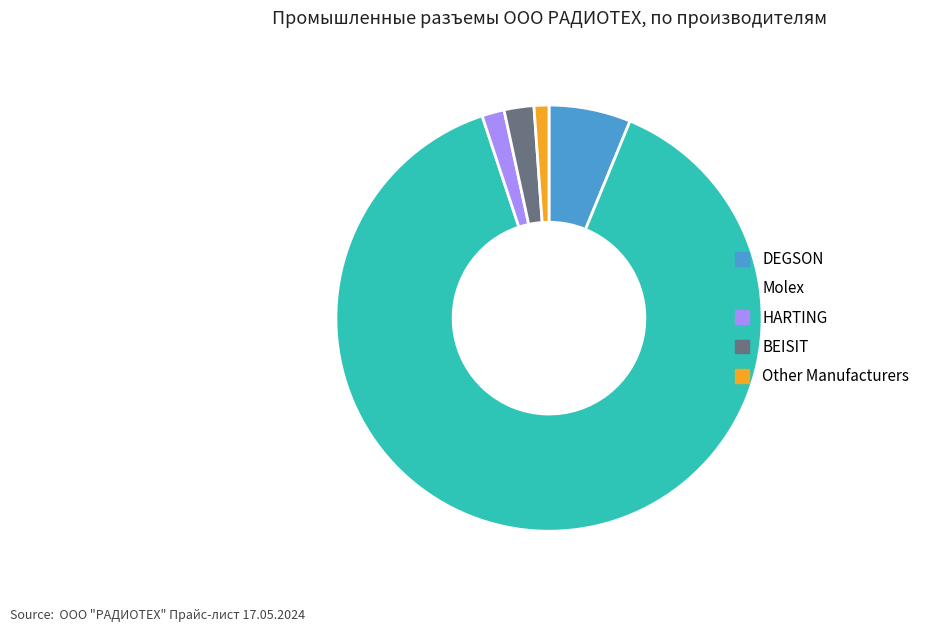

Is it true that Other Manufacturers is 1% of the pie?

True